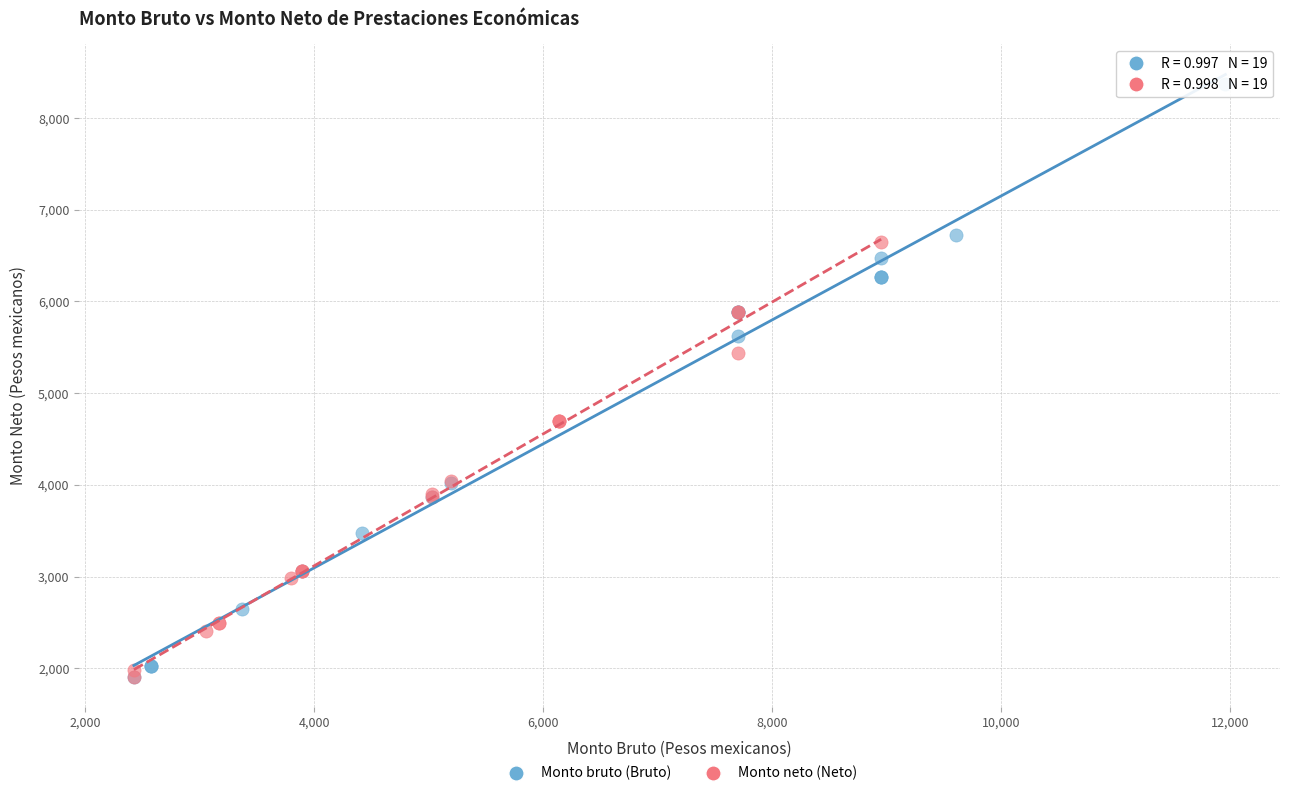

Which series has the widest spread of Y values?

Monto bruto (Bruto)